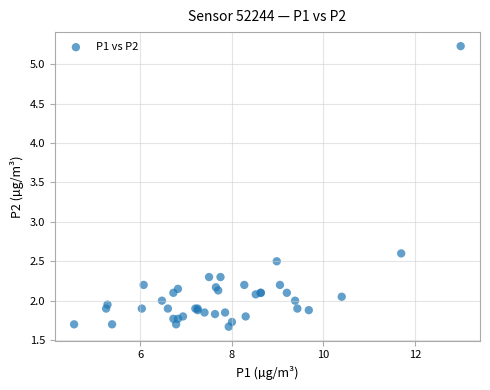

What Y value in the scatter plot is closest to 3?

2.6